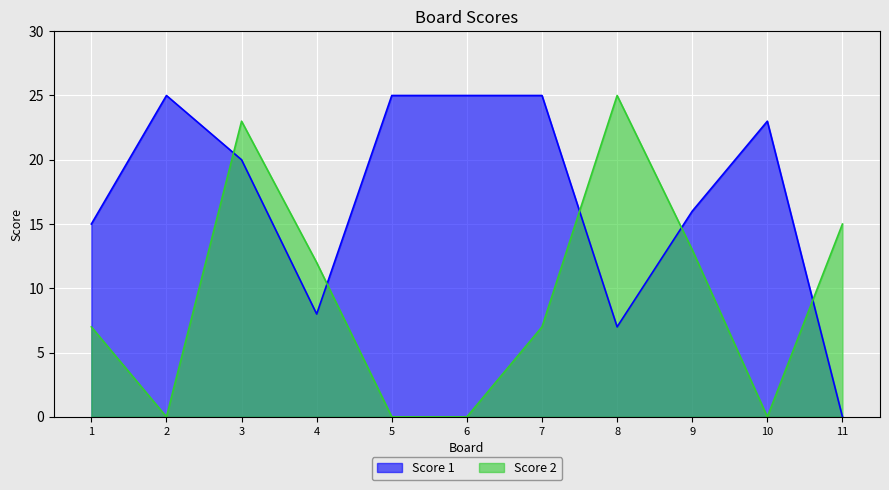

Reading left to right, list all the values displayed in this chart.

Score 1: 15	25	20	8	25	25	25	7	16	23	0
Score 2: 7	0	23	12	0	0	7	25	13	0	15